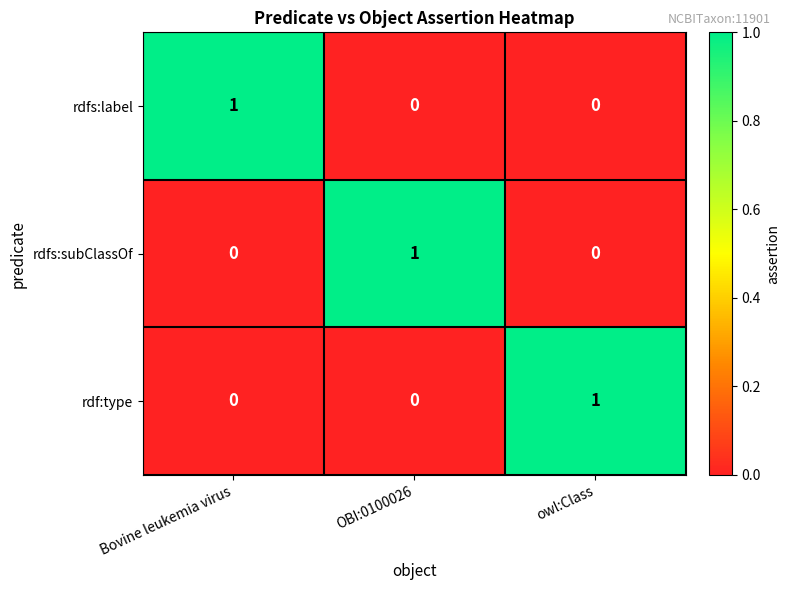

Count the number of data series in this chart.

3